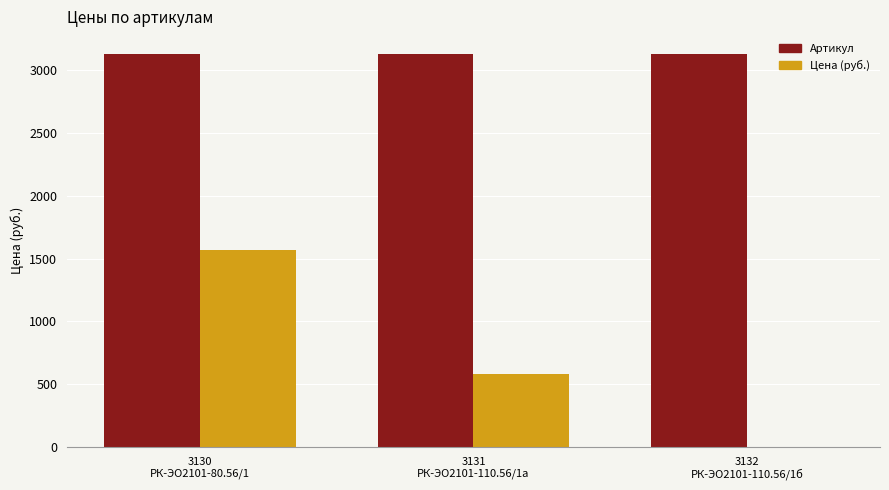

Count the number of categories in the chart.

3